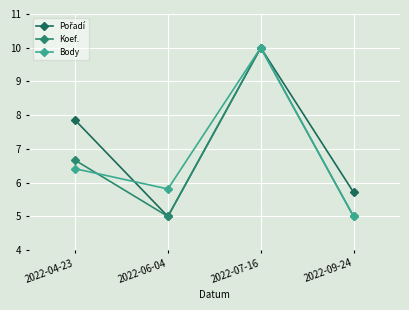

Is it true that Koef. equals 2.4 at 2022-09-24?

False